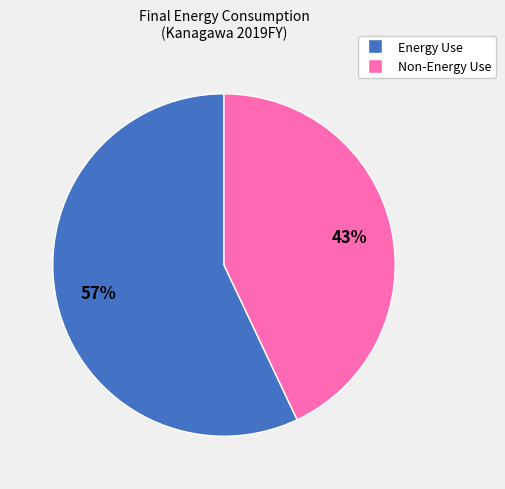

Does any single category account for the majority?

Yes